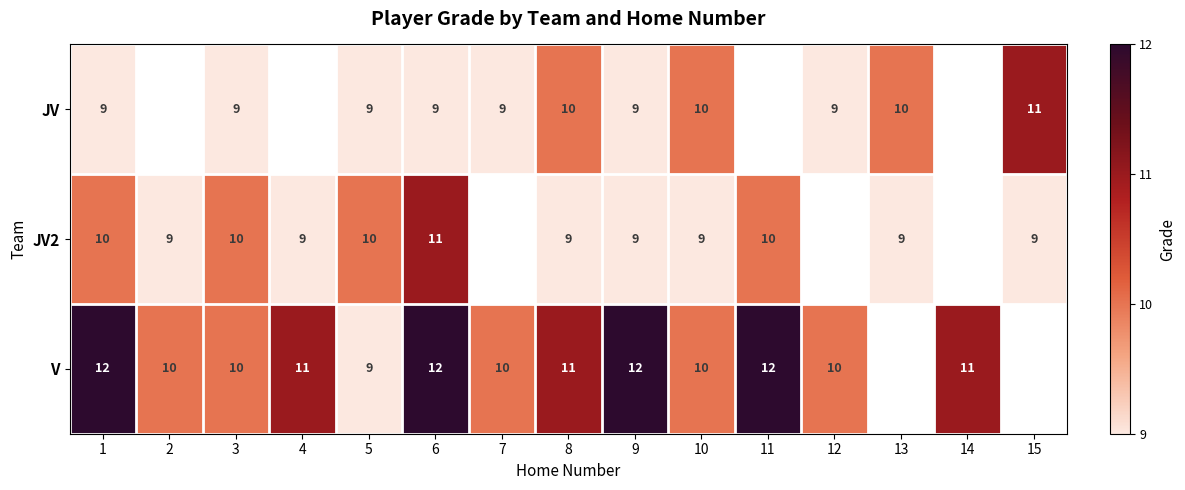

Which series changed the most between 3 and 5?

V